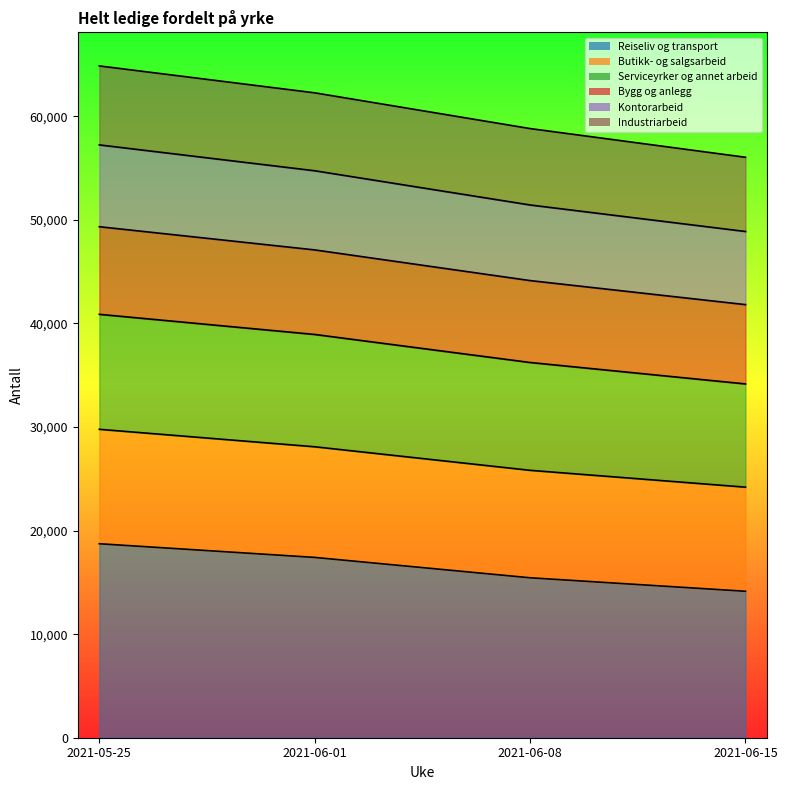

What is the label of the 1st point from the right?

2021-06-15